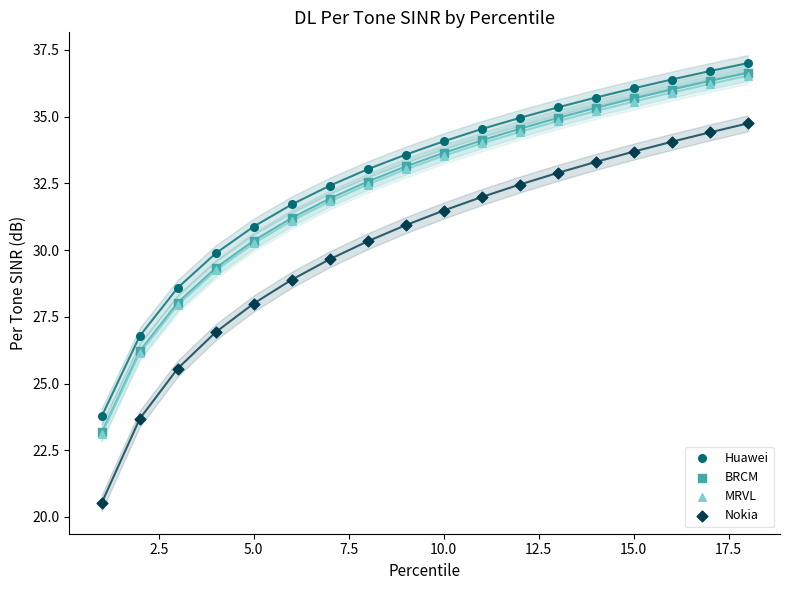

Which series reaches the maximum Y coordinate?

Huawei